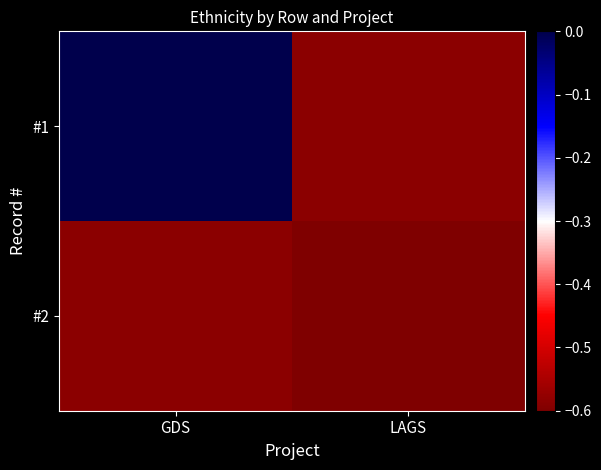

At which label does #2 reach its peak?

GDS